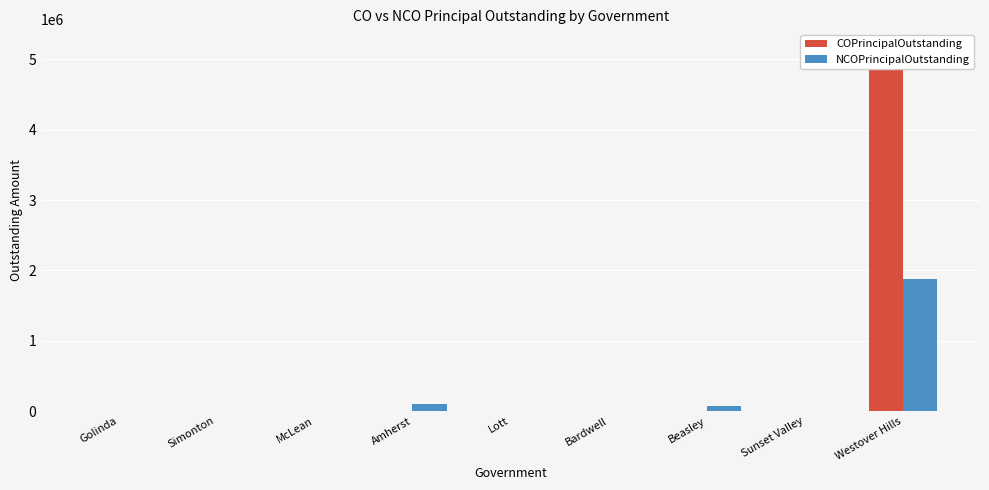

Is it true that NCOPrincipalOutstanding equals 98290 at Amherst?

True